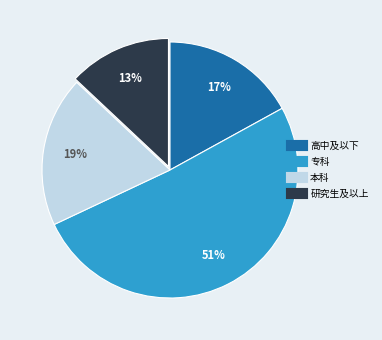

To the nearest percent, what is the average slice percentage?

25%